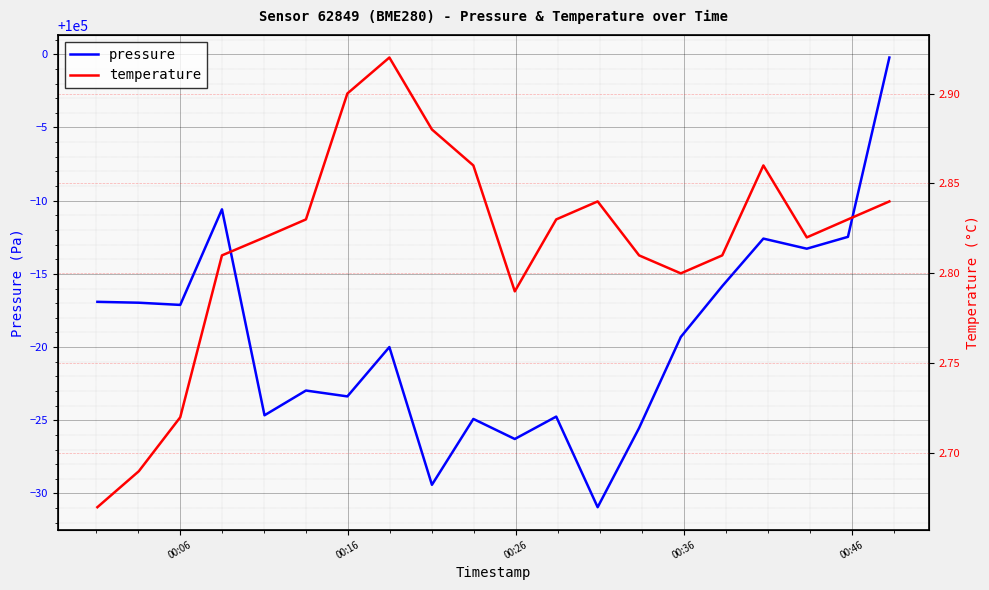

What is the lowest value of the pressure series?

99969.1